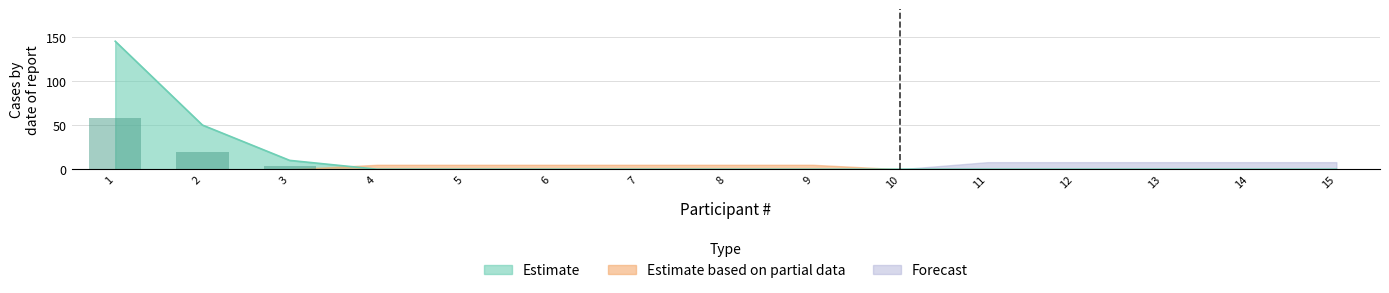

At which label is Estimate based on partial data closest to 0?

1